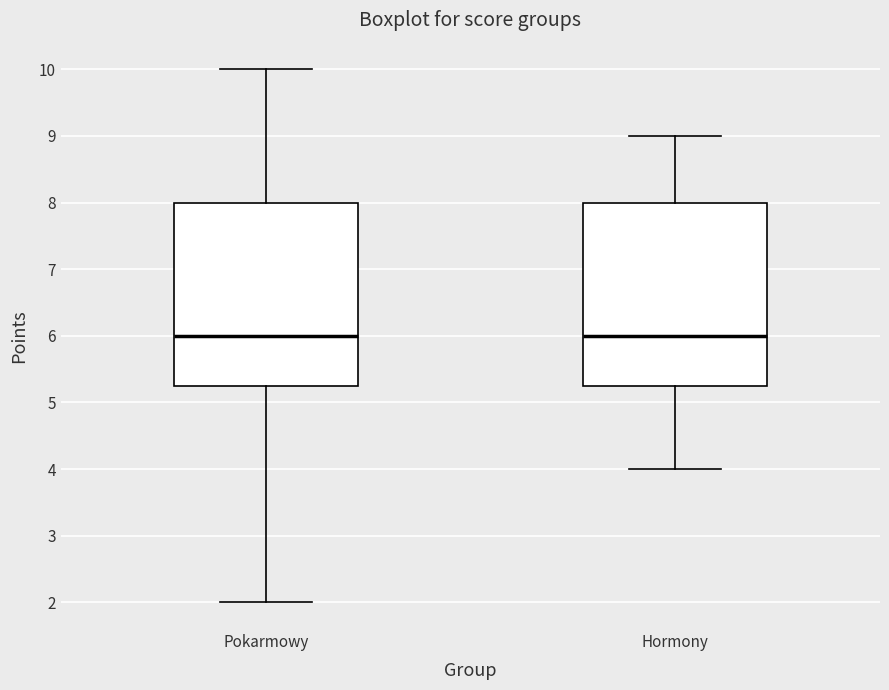

Reading left to right, transcribe this box plot: for each box, give where its median line is, the range the box spans, and where its two whiskers end, as read against the y-axis. The values are not printed on the chart, so give them approximately, as read against the axis.

Pokarmowy: median 6.0, box 5.3 to 8.0, whiskers 2.0 to 10.0
Hormony: median 6.0, box 5.3 to 8.0, whiskers 4.0 to 9.0